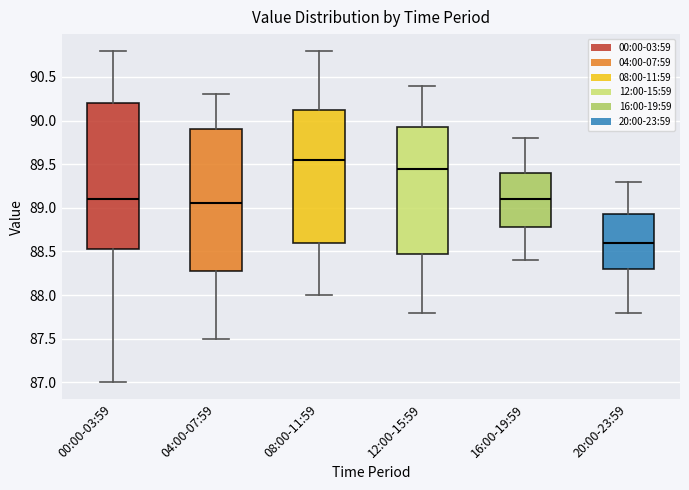

Reading left to right, read every box against the y-axis: the position of its median line, the range the box covers, and the ends of its whiskers. The values are not printed on the chart, so give them approximately, as read against the axis.

00:00-03:59: median 89.10, box 88.55 to 90.20, whiskers 87.00 to 90.80
04:00-07:59: median 89.05, box 88.30 to 89.90, whiskers 87.50 to 90.30
08:00-11:59: median 89.55, box 88.60 to 90.15, whiskers 88.00 to 90.80
12:00-15:59: median 89.45, box 88.50 to 89.95, whiskers 87.80 to 90.40
16:00-19:59: median 89.10, box 88.80 to 89.40, whiskers 88.40 to 89.80
20:00-23:59: median 88.60, box 88.30 to 88.95, whiskers 87.80 to 89.30